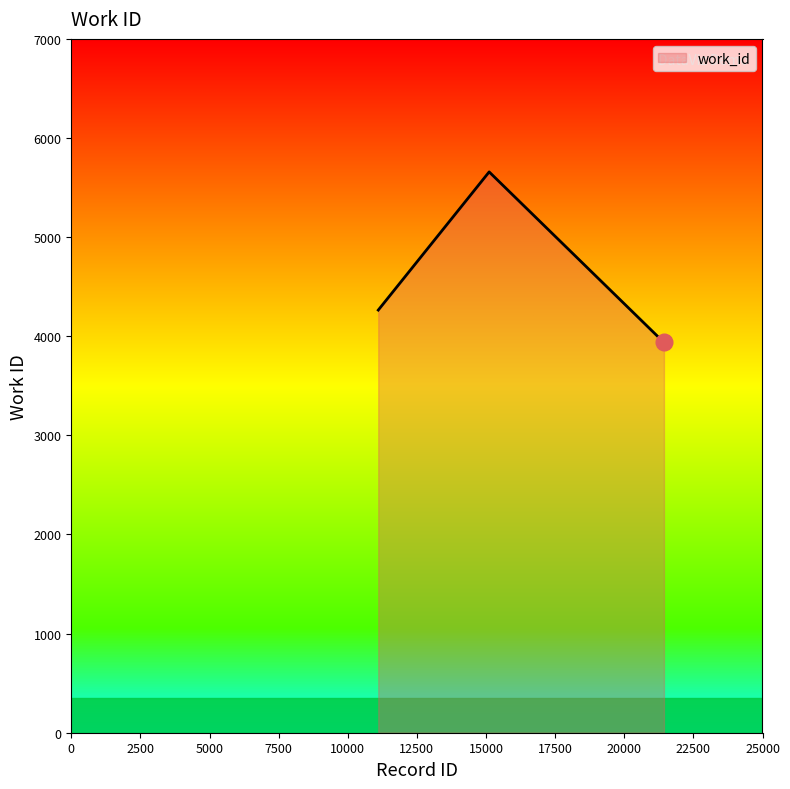

True or false: there are more than 1 points higher than both neighbors.

False